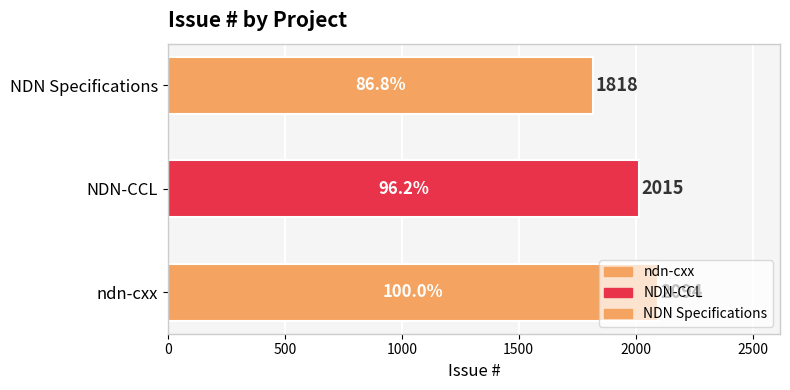

What is the label of the 1st bar from the left?

ndn-cxx